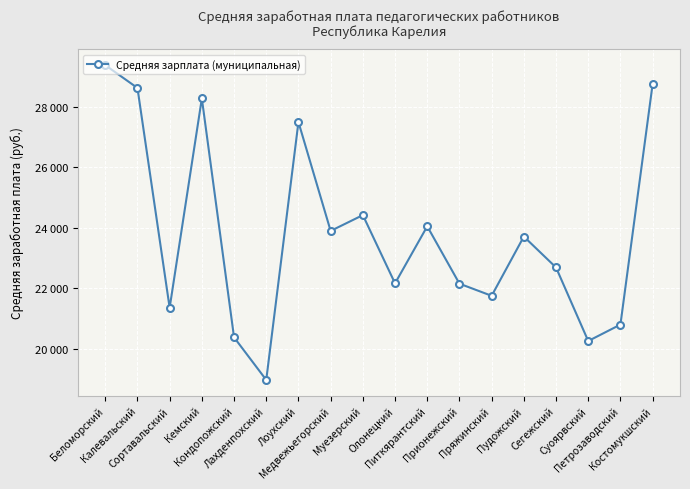

Does the chart have visible grid lines?

Yes